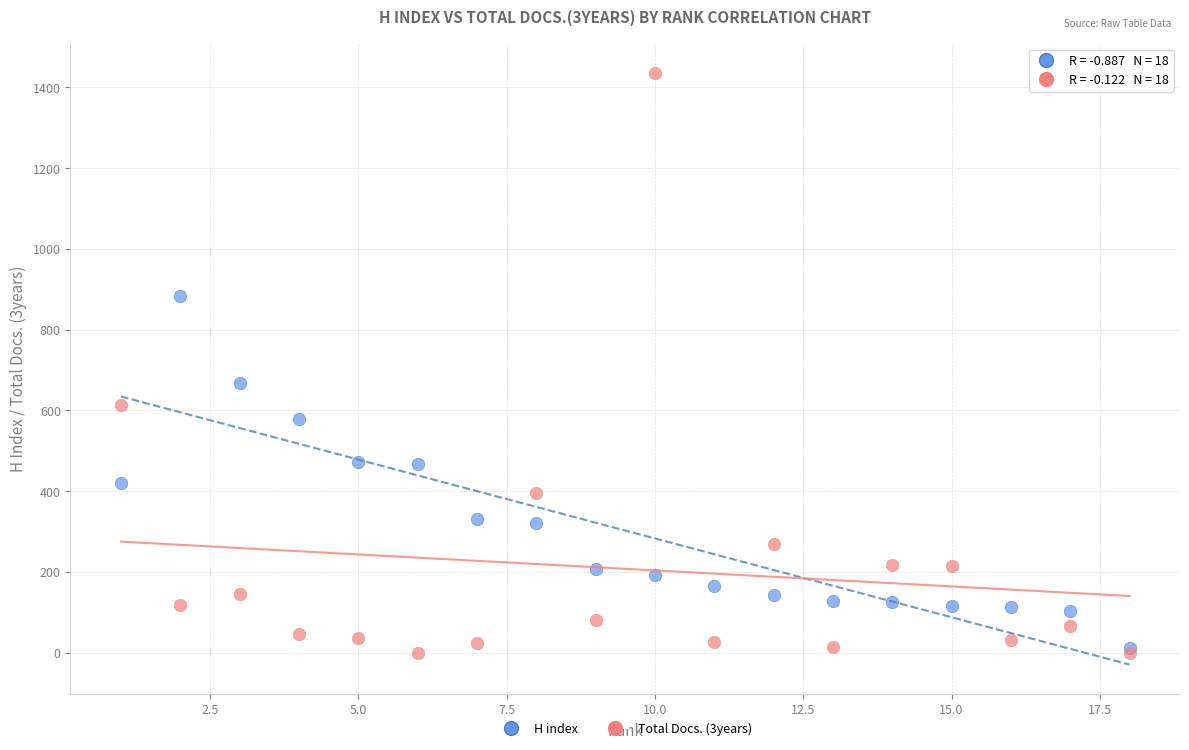

What are all the series names shown in the legend?

H index, Total Docs. (3years)